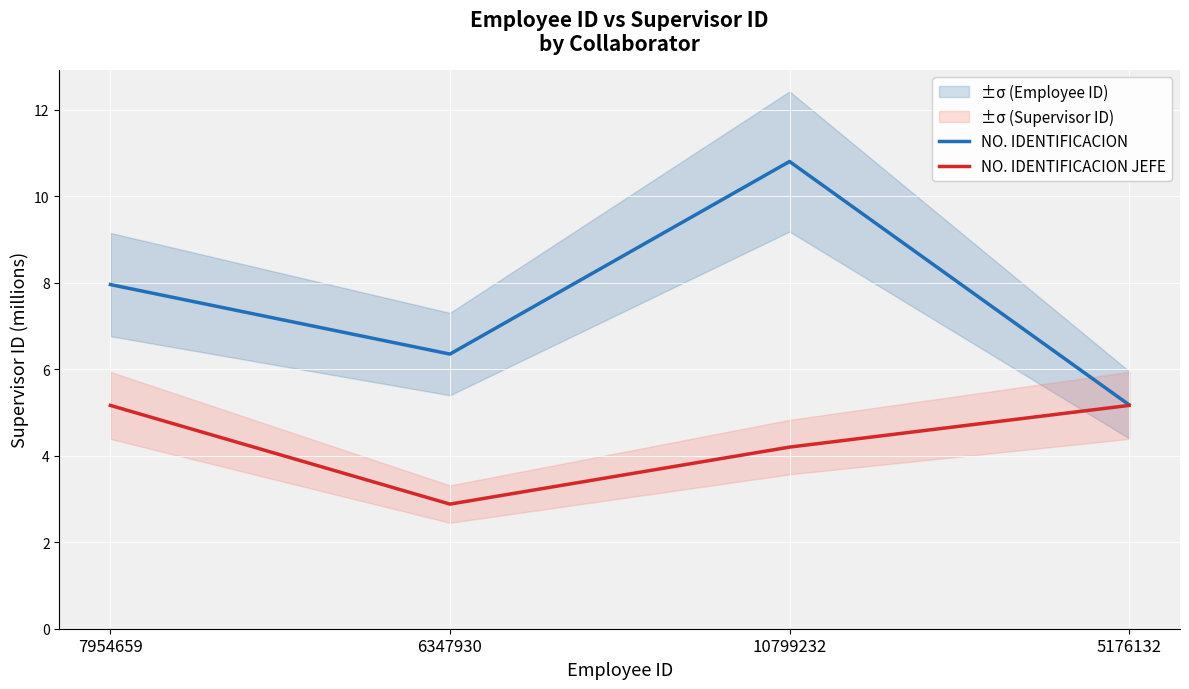

What is the difference between the NO. IDENTIFICACION values at 7954659 and 5176132?

2.8